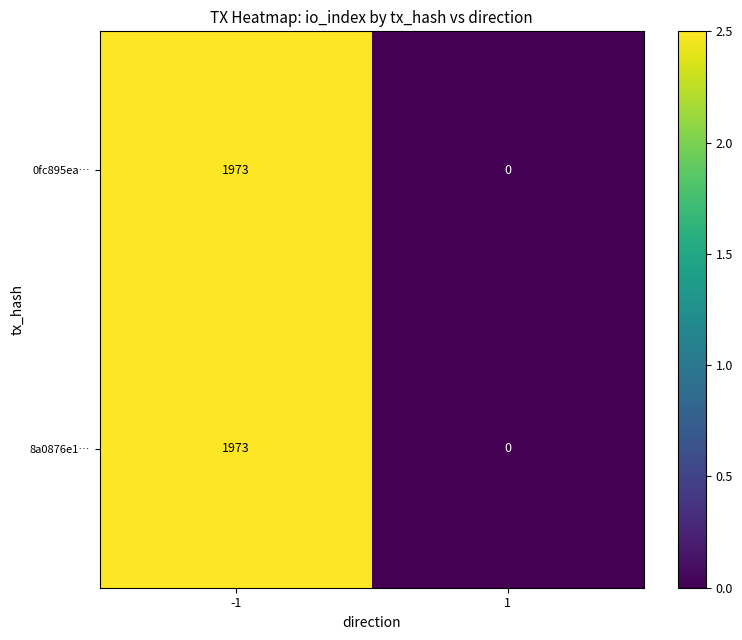

Rank the categories by 8a0876e1… value from highest to lowest.

-1, 1